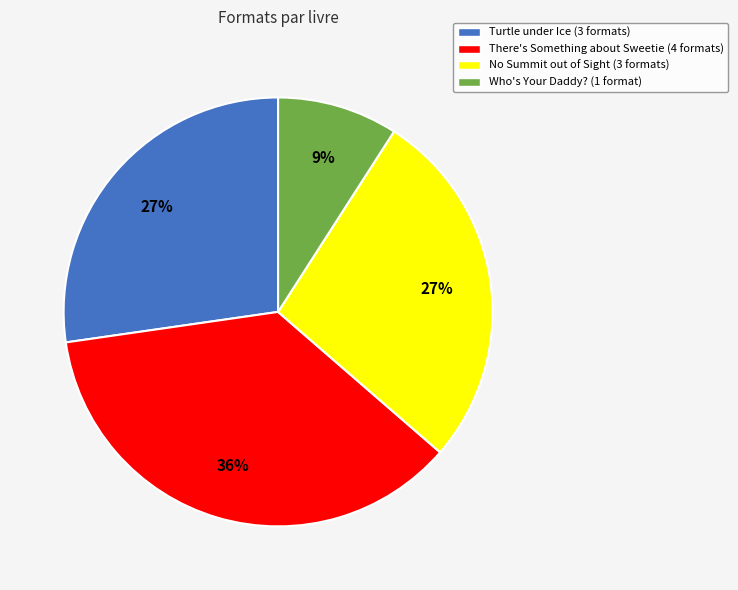

To the nearest percent, what is the difference between the largest and smallest slice percentages?

27%